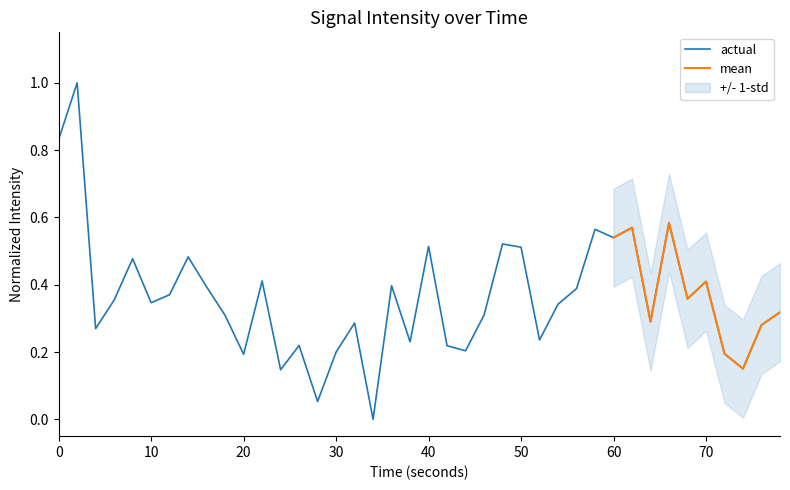

What is the value of the 38th point from the left?

0.2